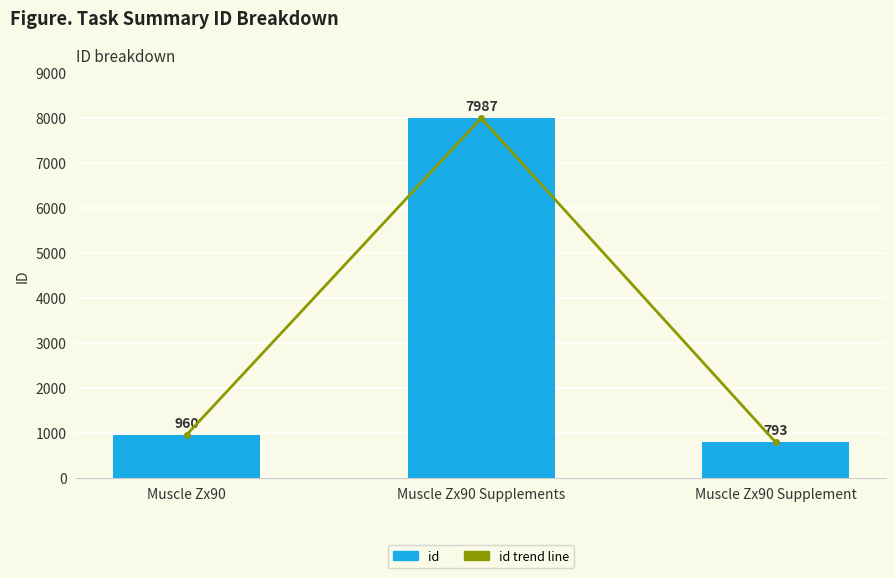

Which series has the largest range (max minus min)?

id trend line